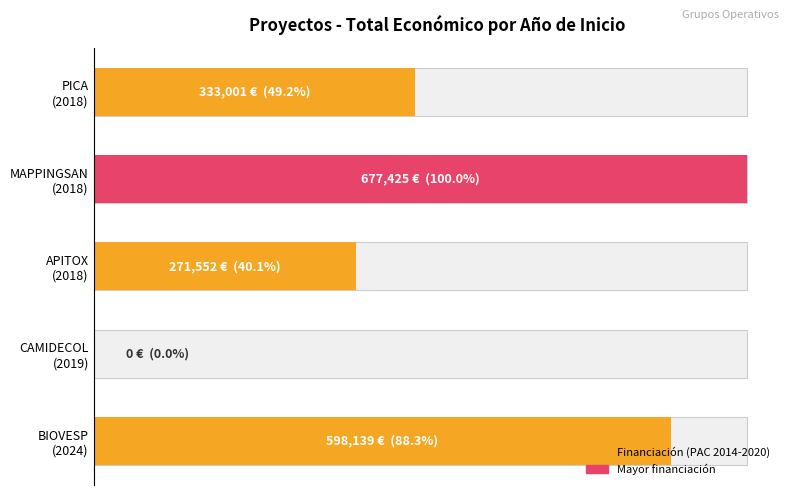

Does the chart contain any negative values?

No